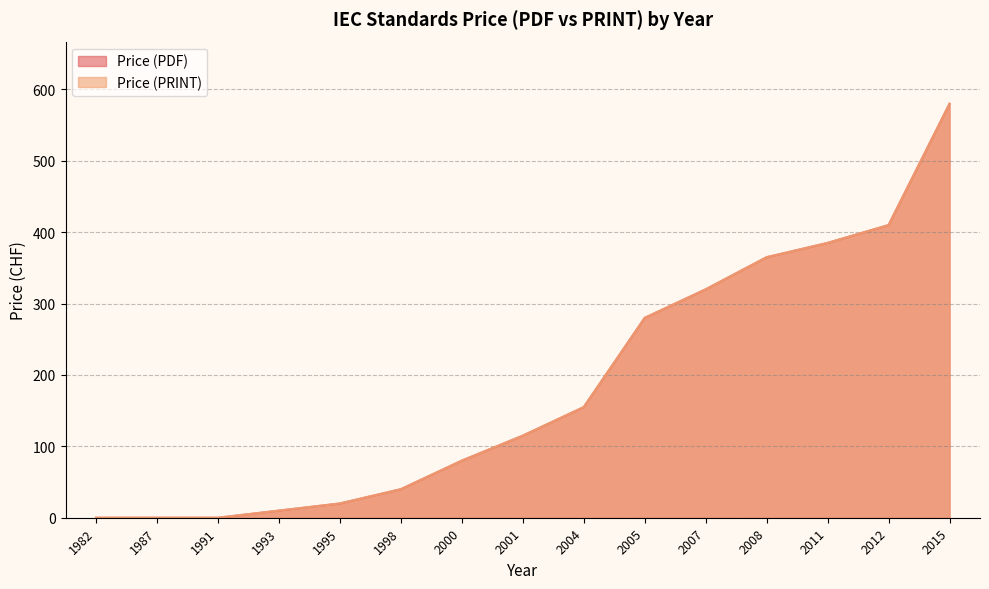

At which category does the chart reach its peak across all series?

2015